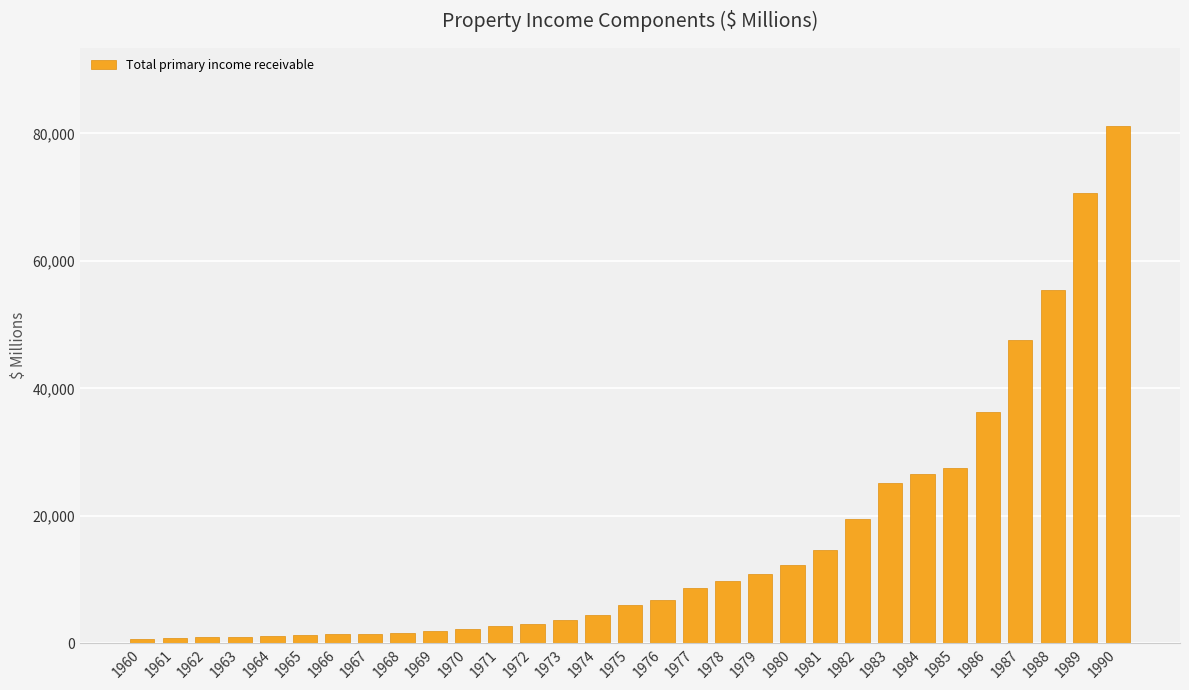

What is the change in value from 1961 to 1967?

+684